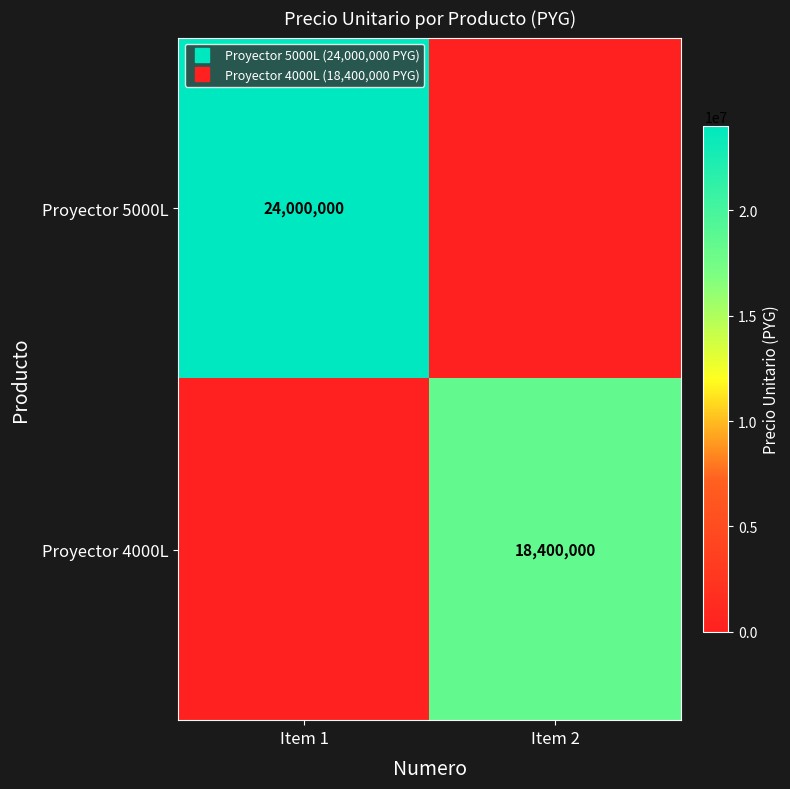

List the series in order of their overall mean, lowest first.

Proyector 4000L, Proyector 5000L